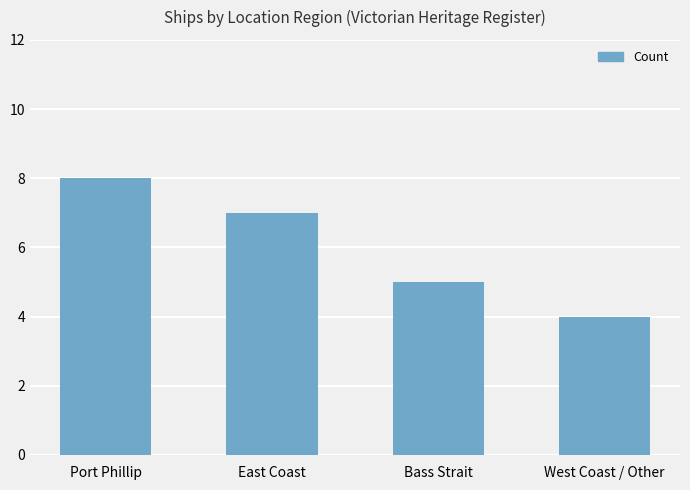

Which label corresponds to the smallest value in the chart?

West Coast / Other